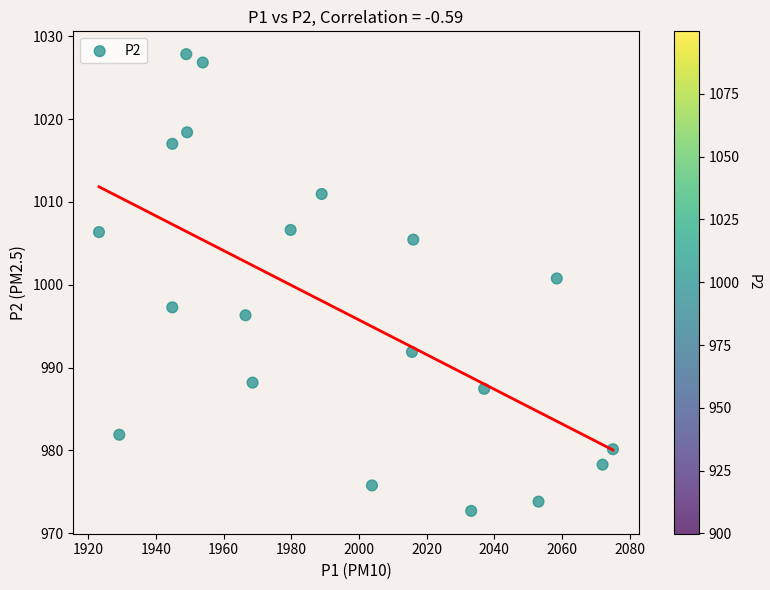

What Y value in the scatter plot is closest to 1000?

1000.8